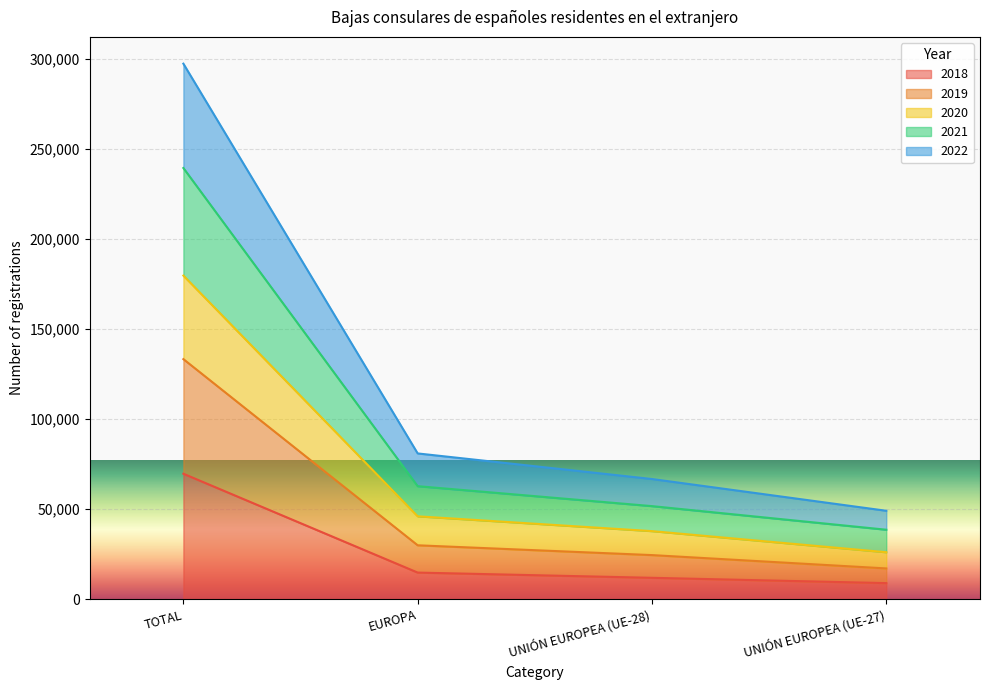

What is the total value across all series at TOTAL?

297314